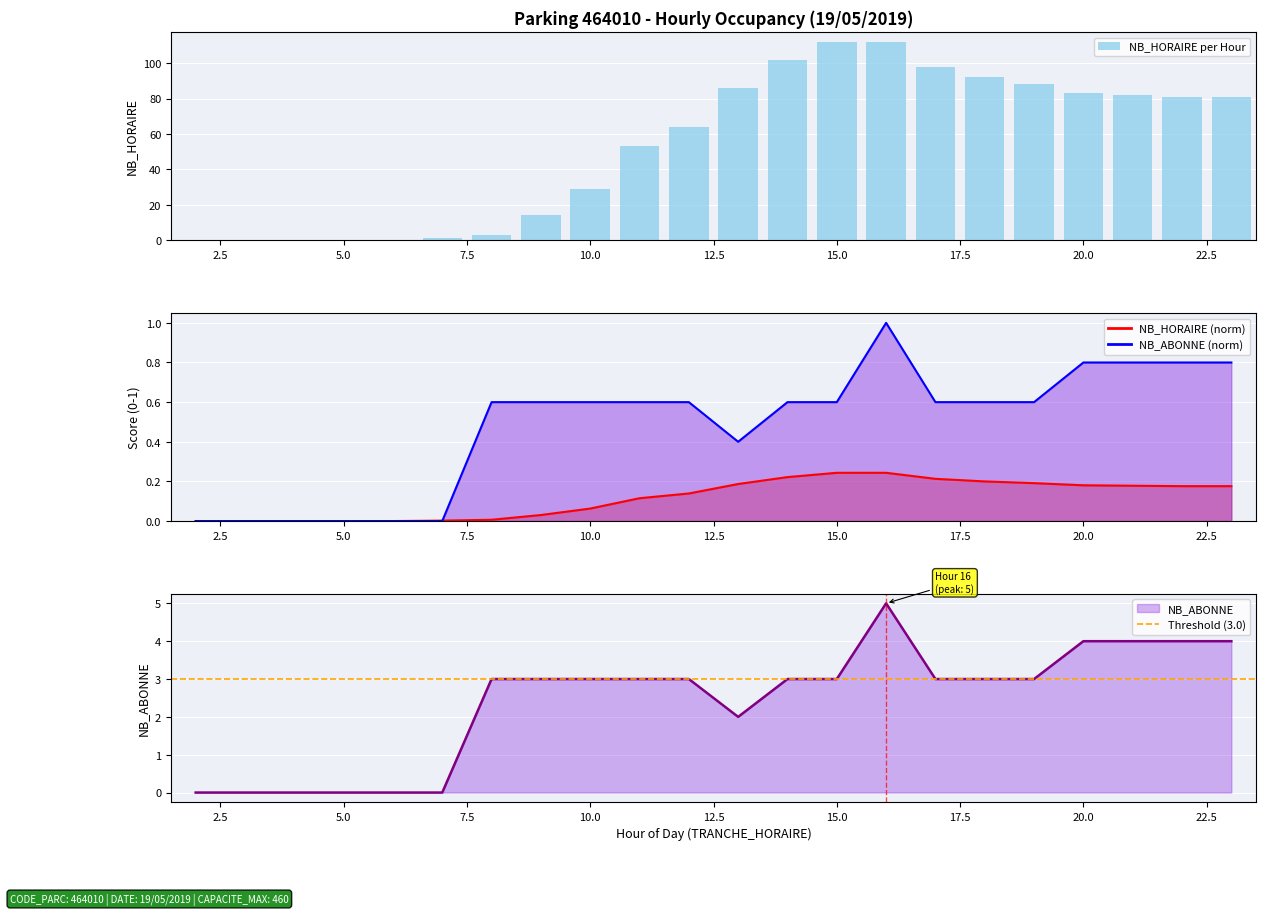

List the series in order of their peak value, lowest first.

NB_ABONNE, NB_HORAIRE